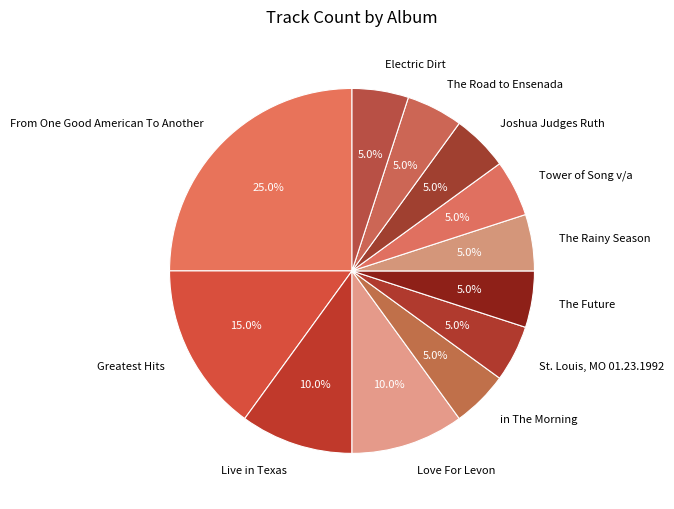

What percentage is the The Future slice, to the nearest percent?

5%